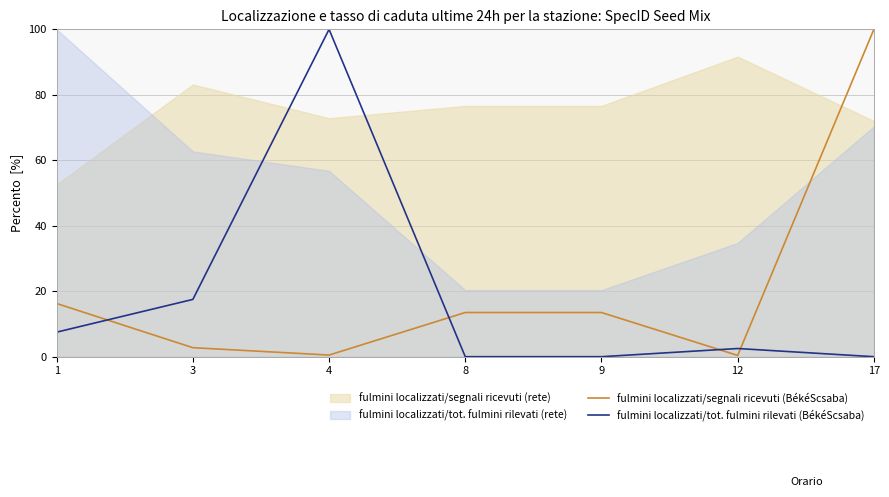

How many interior local peaks does the fulmini localizzati/tot. fulmini rilevati (BékéScsaba) series have?

2